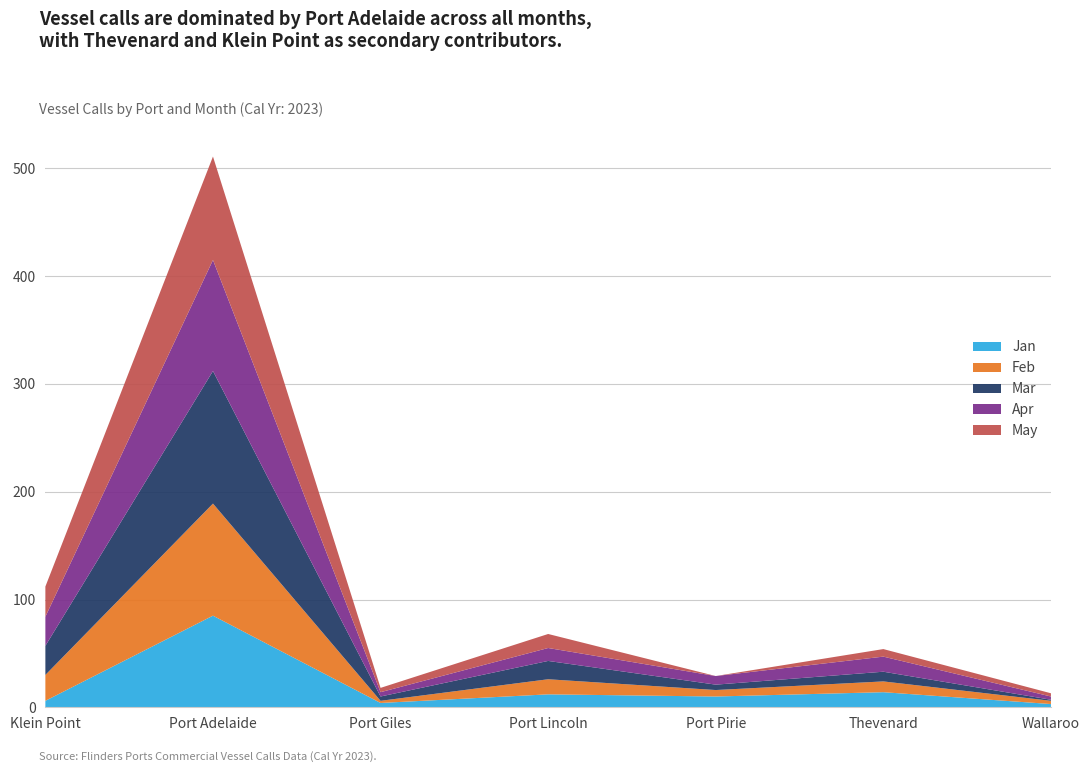

Reading left to right, extract all data points from this chart.

Jan: Klein Point=6	Port Adelaide=85	Port Giles=4	Port Lincoln=12	Port Pirie=10	Thevenard=14	Wallaroo=3
Feb: Klein Point=24	Port Adelaide=104	Port Giles=2	Port Lincoln=14	Port Pirie=6	Thevenard=10	Wallaroo=3
Mar: Klein Point=27	Port Adelaide=123	Port Giles=4	Port Lincoln=17	Port Pirie=5	Thevenard=9	Wallaroo=1
Apr: Klein Point=27	Port Adelaide=103	Port Giles=4	Port Lincoln=12	Port Pirie=8	Thevenard=14	Wallaroo=3
May: Klein Point=28	Port Adelaide=96	Port Giles=4	Port Lincoln=13	Port Pirie=0	Thevenard=7	Wallaroo=3